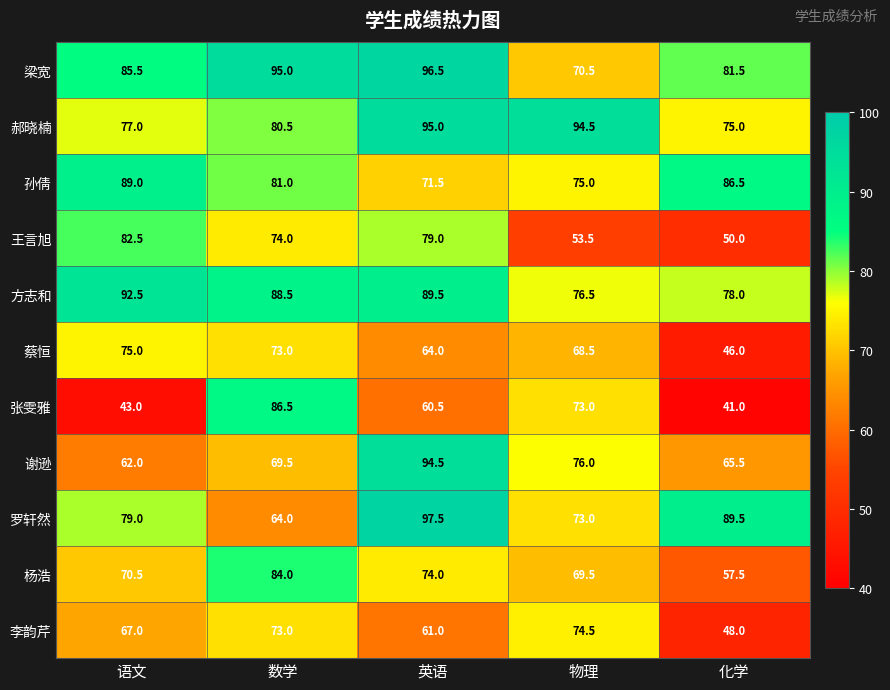

At which label is 梁宽 closest to 83?

化学